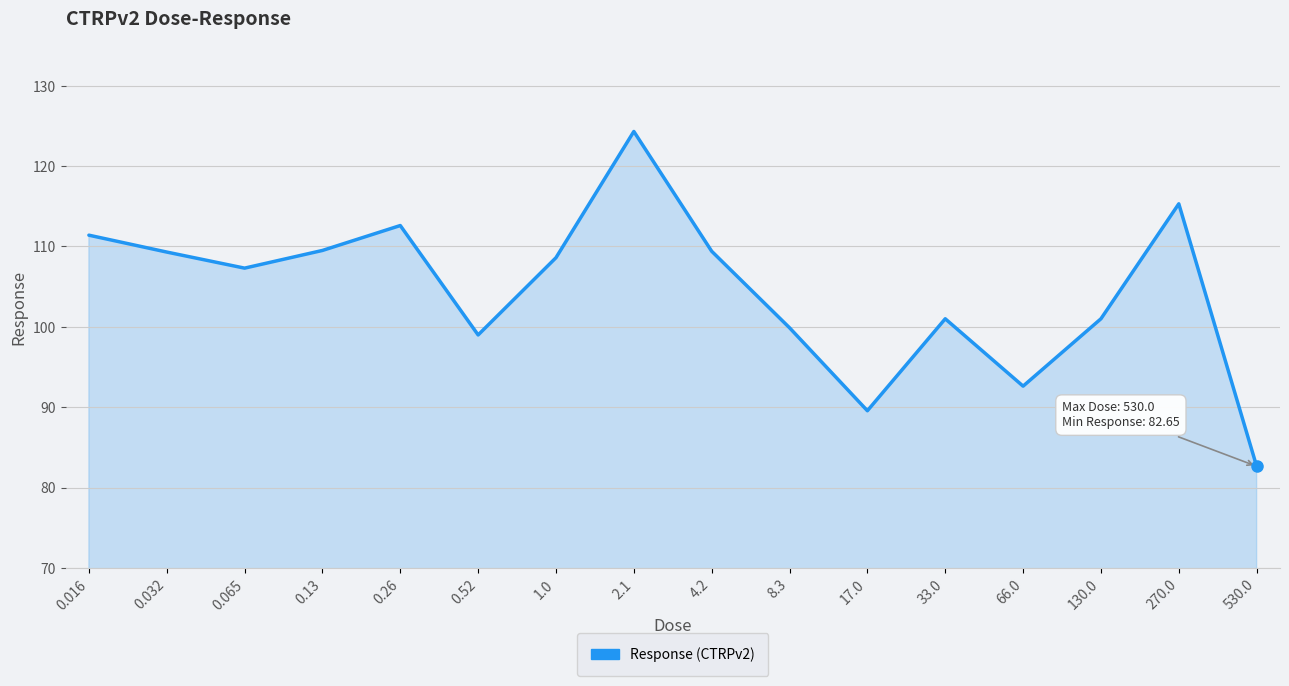

What is the difference between the values at 0.26 and 1.0?

4.0